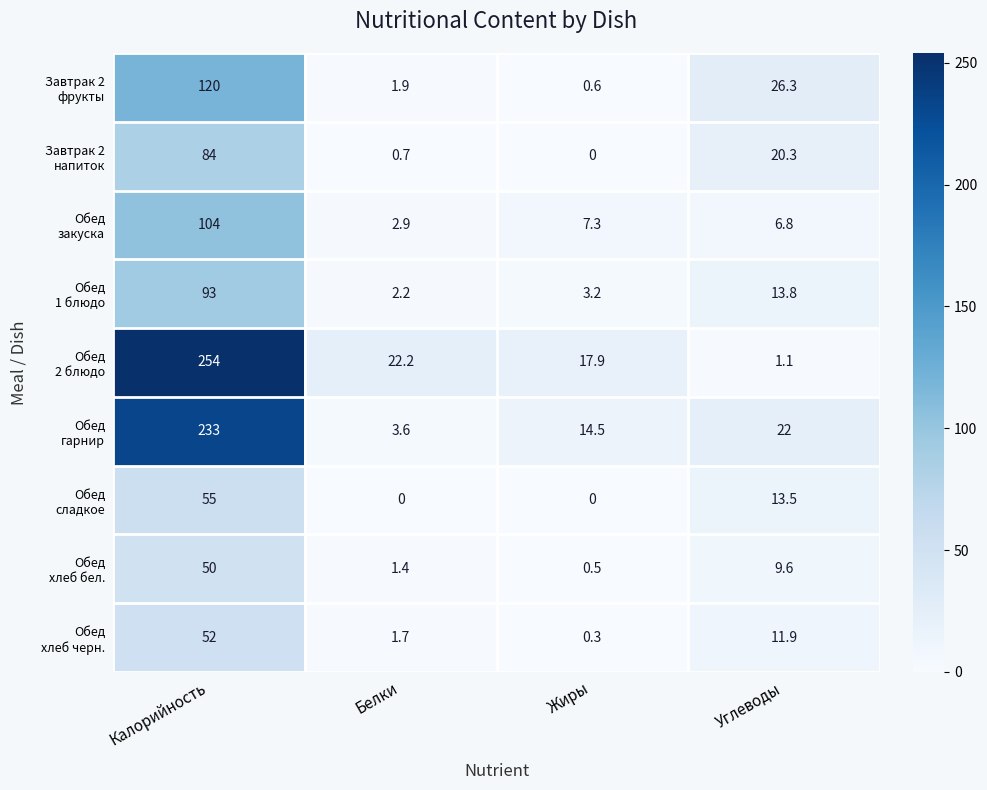

At which category is the sum across all series the highest?

Калорийность